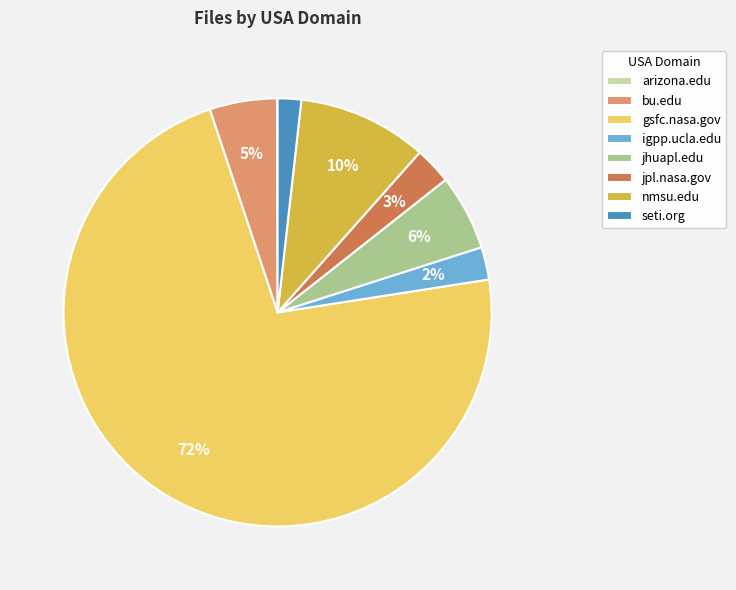

Combined, do gsfc.nasa.gov and jhuapl.edu account for over 50%?

Yes